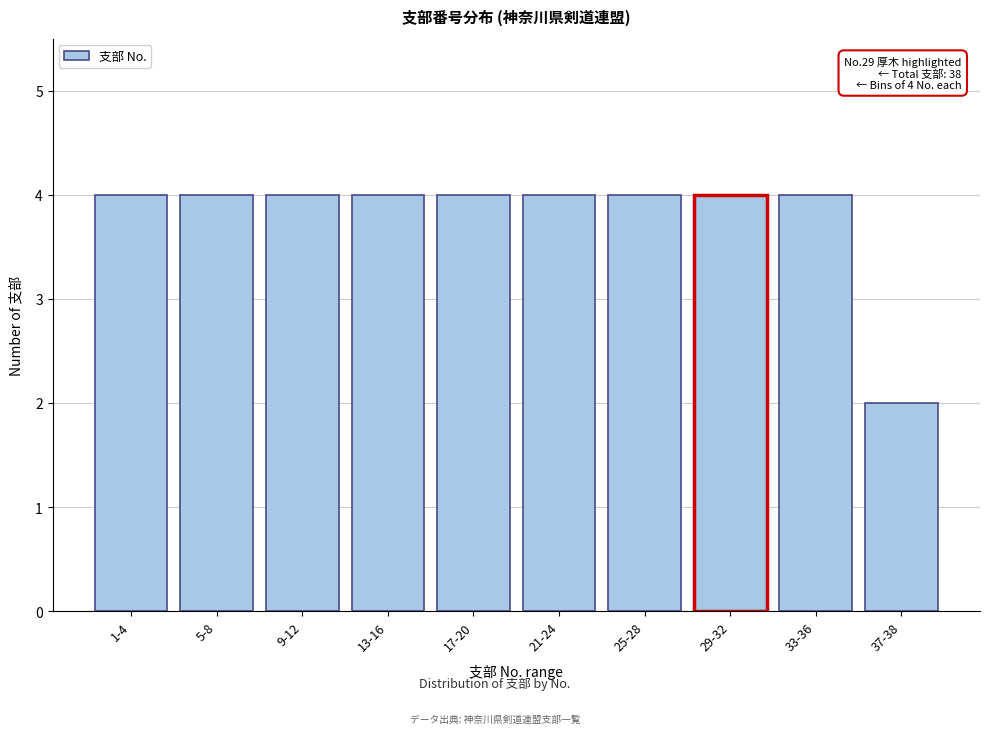

Reading right to left, extract all data points from this chart.

2	4	4	4	4	4	4	4	4	4